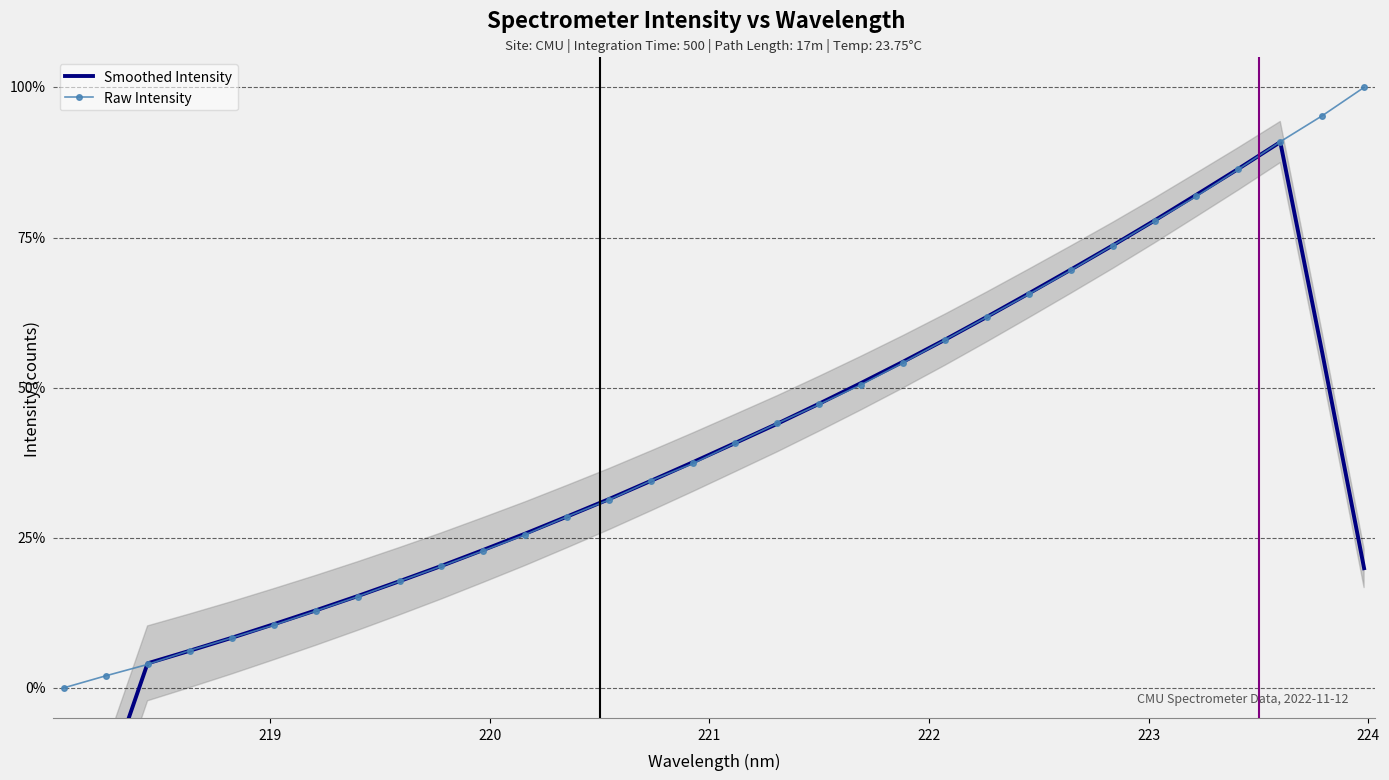

How many times do Raw Intensity and Smoothed Intensity cross each other?

8